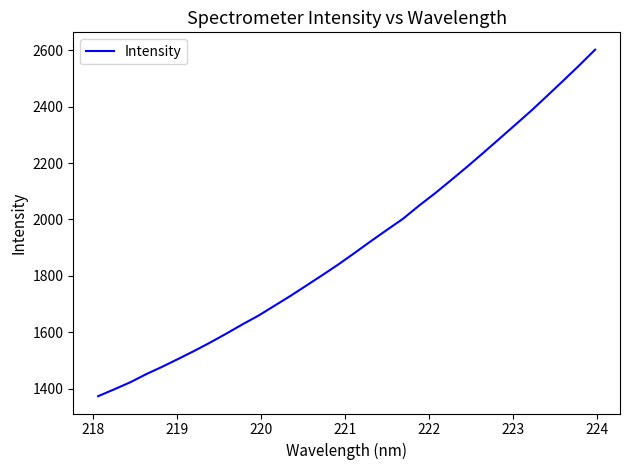

How many categories are shown in the chart?

32